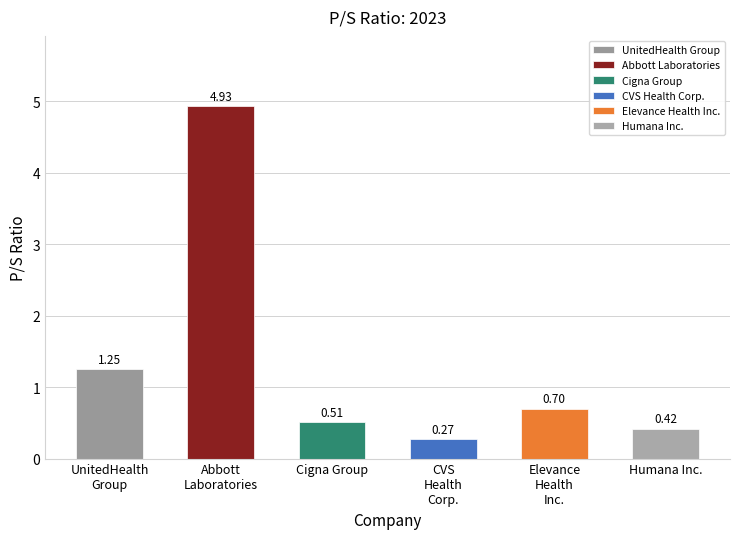

What is the difference between the second highest and minimum values?

1.0